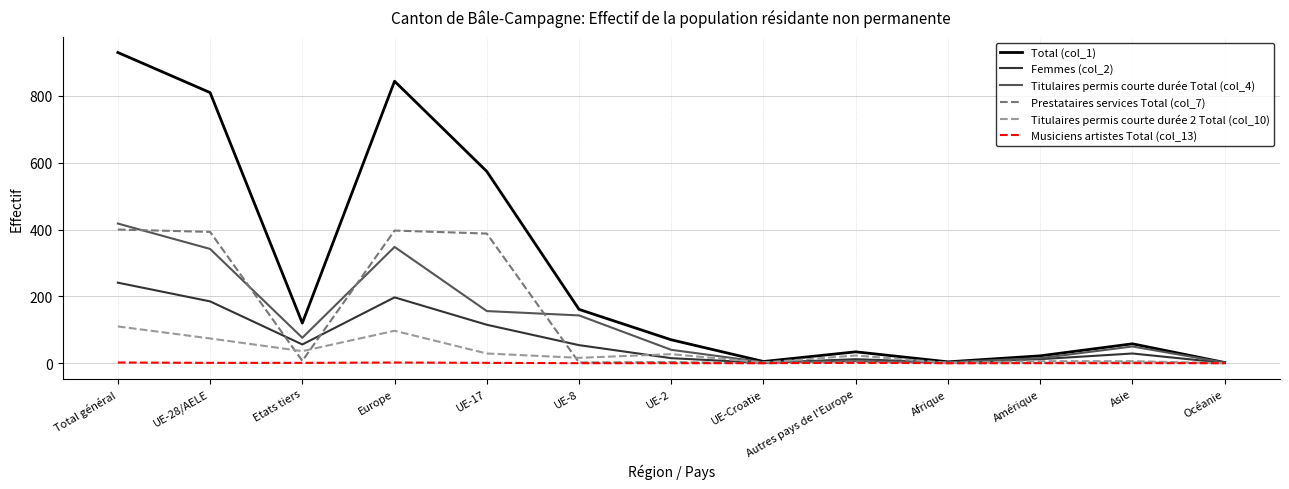

Which label corresponds to the largest value in the chart?

Total général